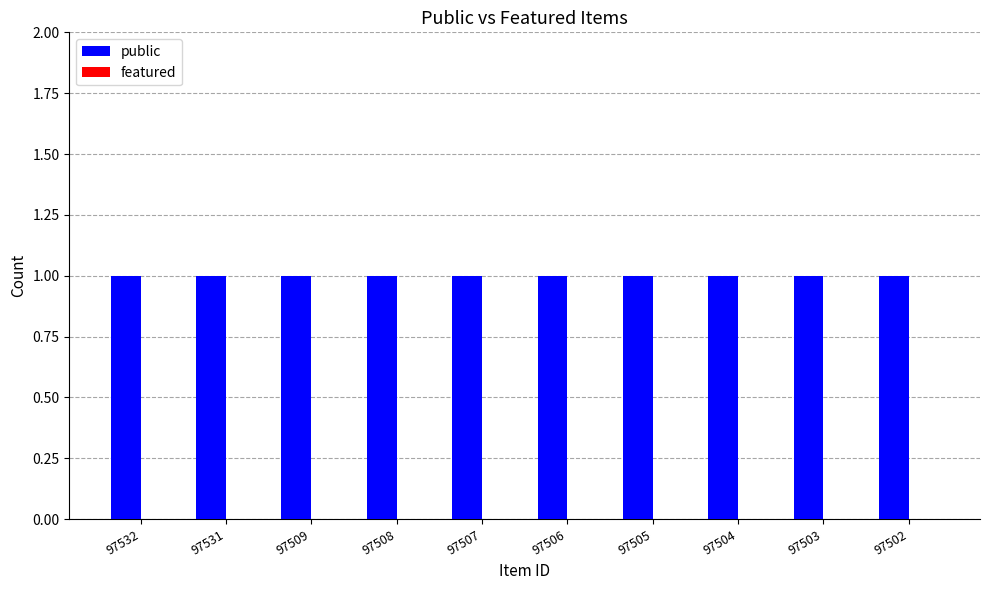

What is the value of the public bar at the 5th from the left?

1